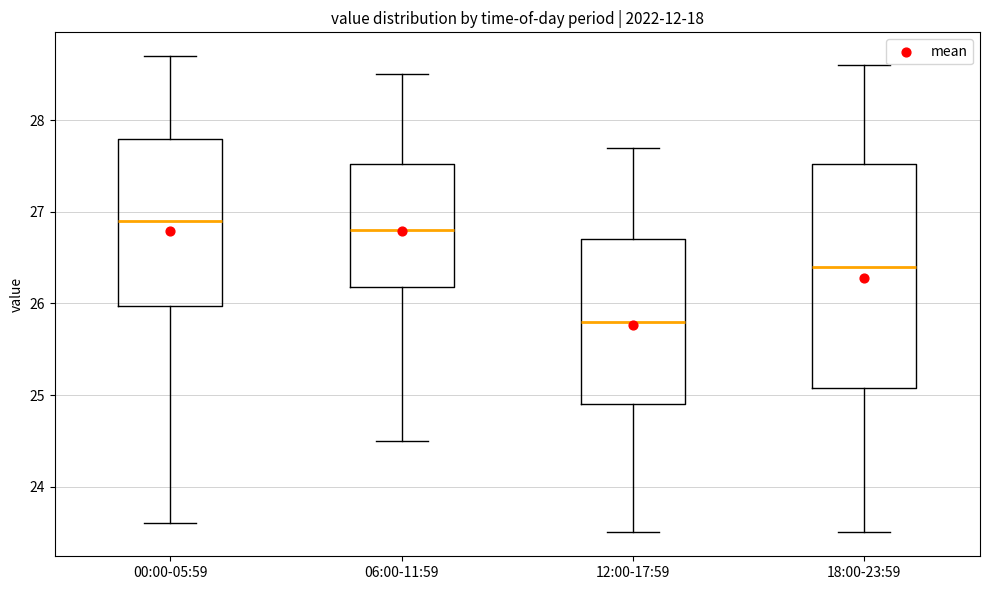

Where does the median line of the box for 12:00-17:59 sit on the y-axis? The values are not printed on the chart, so give them approximately, as read against the axis.

25.8